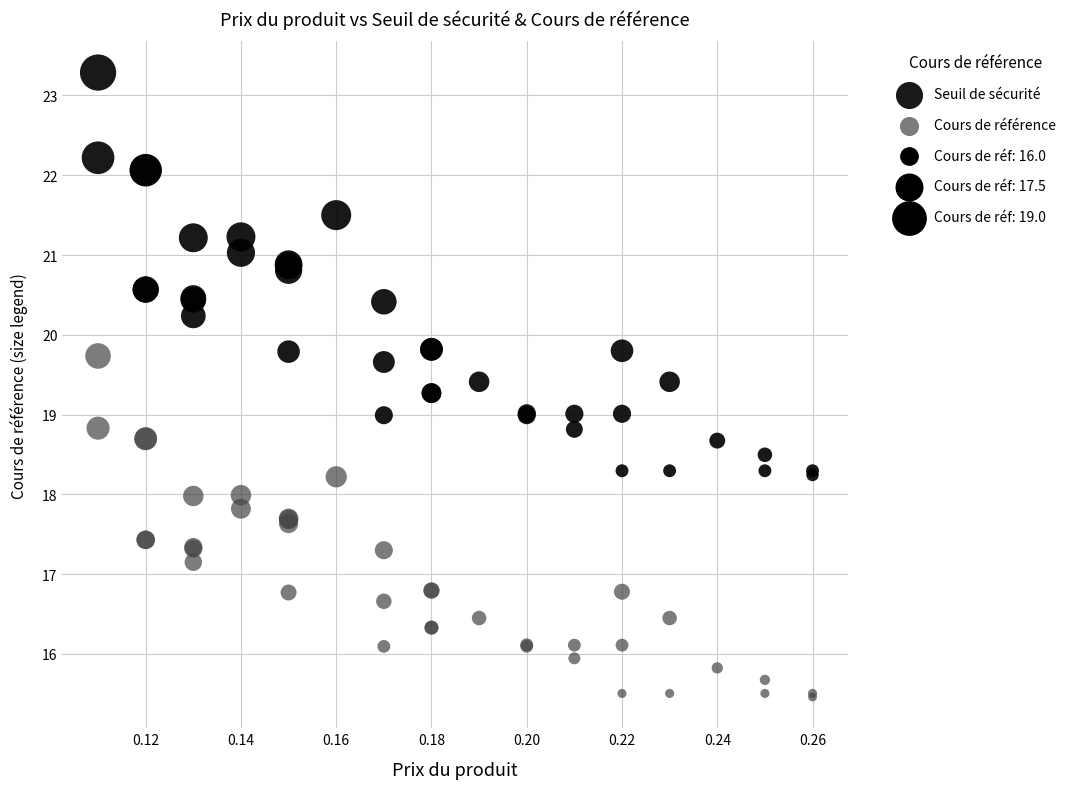

Which series contains the highest Y value?

Seuil de sécurité